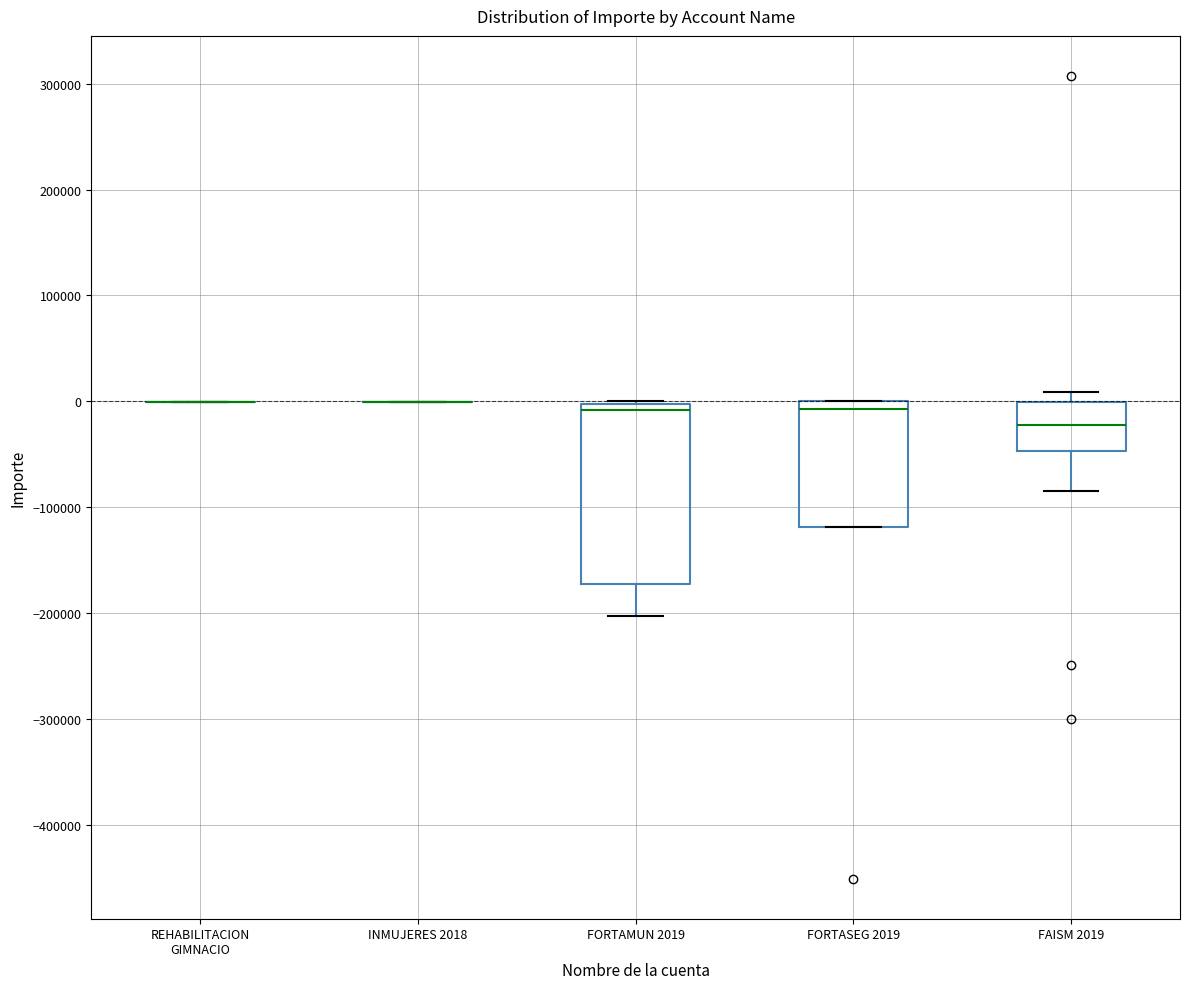

Reading left to right, transcribe this box plot: for each box, give where its median line is, the range the box spans, and where its two whiskers end, as read against the y-axis. The values are not printed on the chart, so give them approximately, as read against the axis.

REHABILITACION GIMNACIO: box collapsed to a line at 0, whiskers 0 to 0
INMUJERES 2018: box collapsed to a line at 0, whiskers 0 to 0
FORTAMUN 2019: median -10000, box -170000 to 0, whiskers -200000 to 0
FORTASEG 2019: median -10000, box -120000 to 0, whiskers -120000 to 0
FAISM 2019: median -20000, box -50000 to 0, whiskers -80000 to 10000